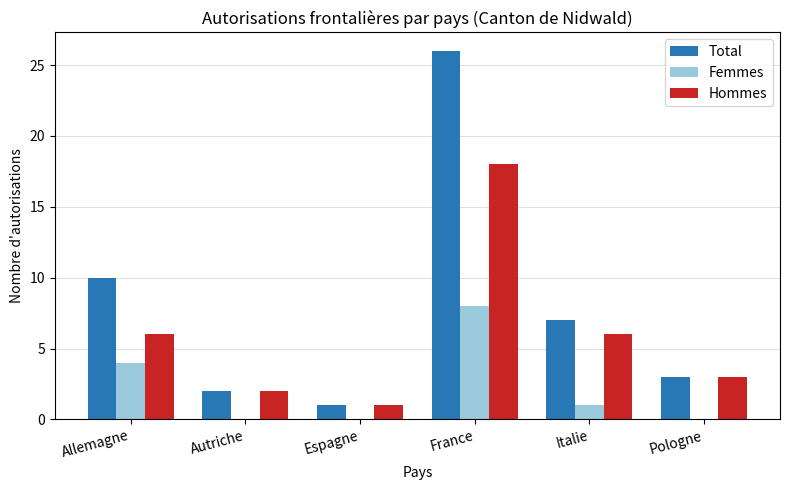

What is the sum of all Hommes values?

36